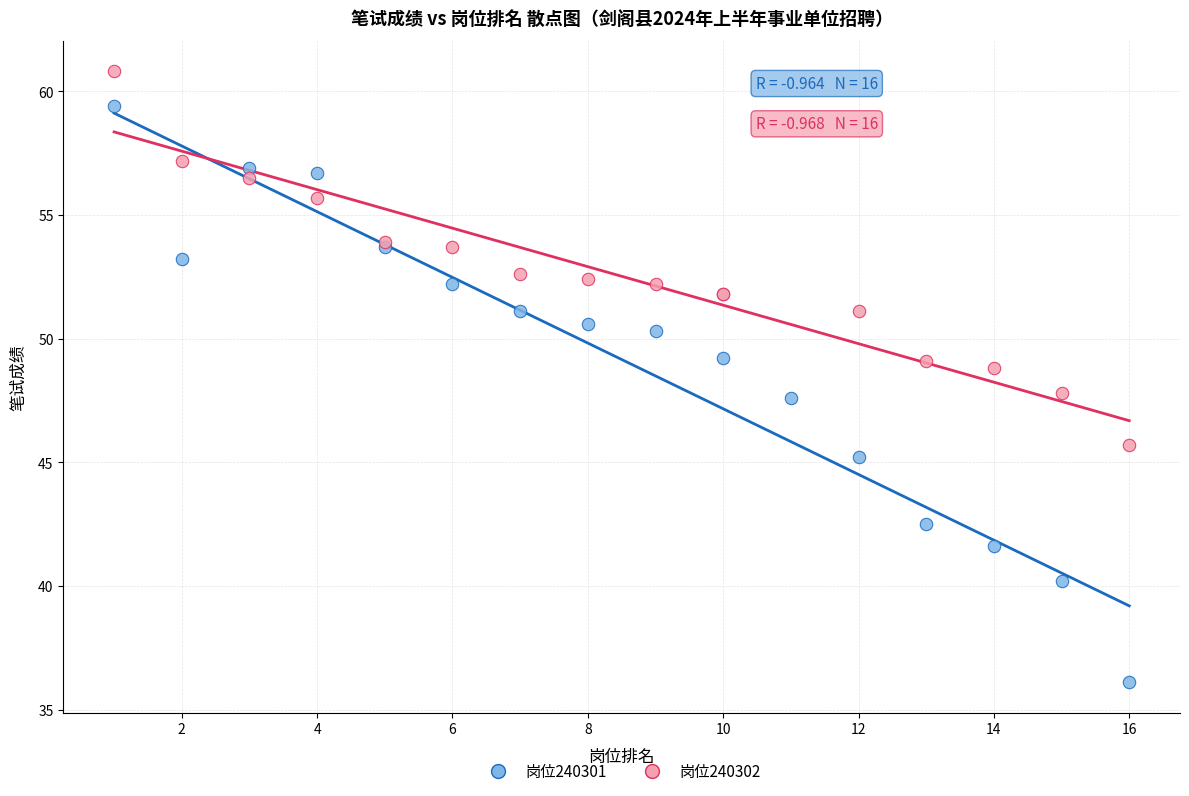

Which series contains the lowest Y value?

岗位240301